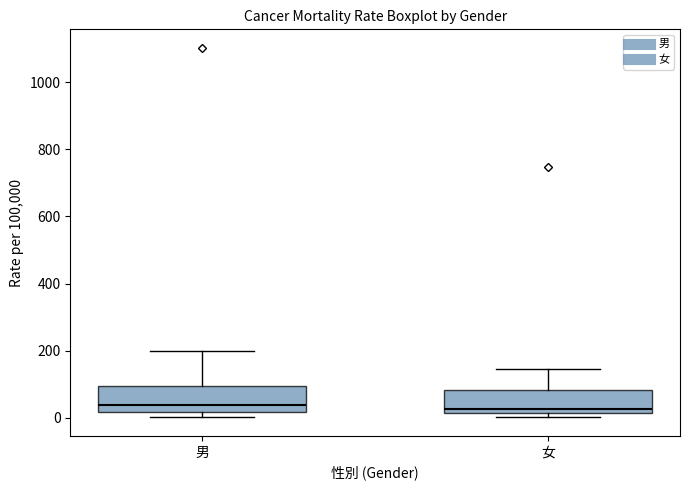

Where is the upper edge of the box for 女 on the y-axis? The values are not printed on the chart, so give them approximately, as read against the axis.

80